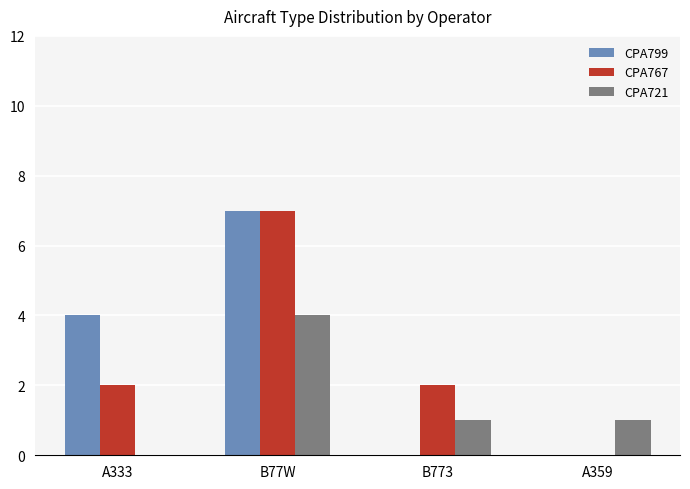

At which category is the sum across all series the highest?

B77W